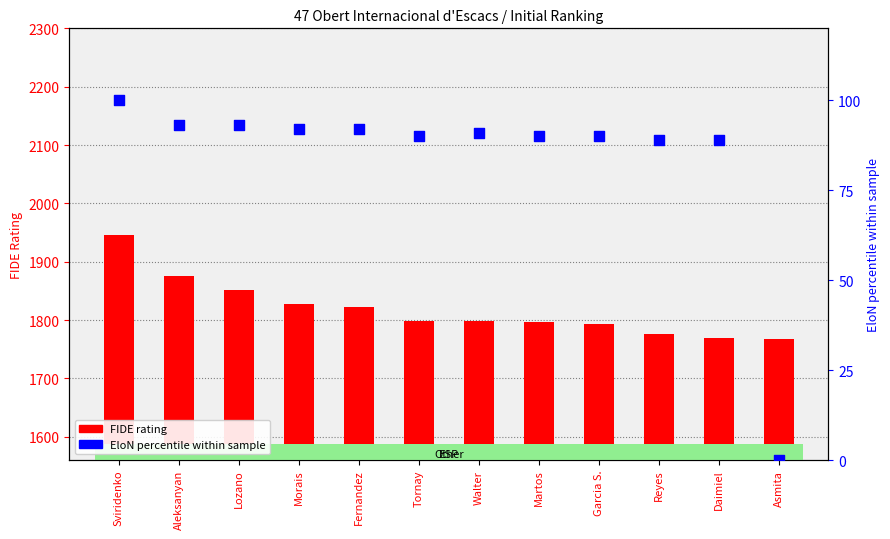

At how many categories does at least one series exceed 35?

12